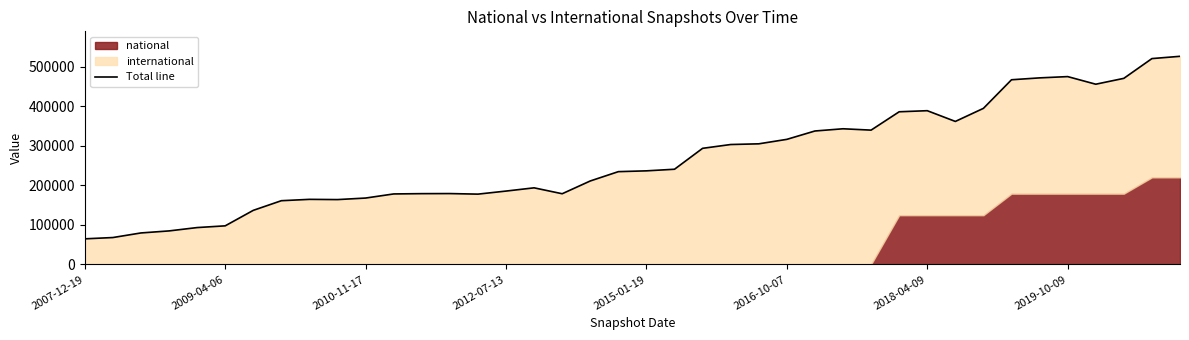

List the labels in order of value, largest first.

39, 38, 35, 34, 37, 33, 36, 32, 30, 29, 31, 27, 28, 26, 25, 24, 23, 22, 21, 20, 19, 18, 16, 15, 13, 12, 17, 11, 14, 10, 8, 9, 2019-10-09, 2018-04-09, 2016-10-07, 2015-01-19, 2012-07-13, 2010-11-17, 2009-04-06, 2007-12-19